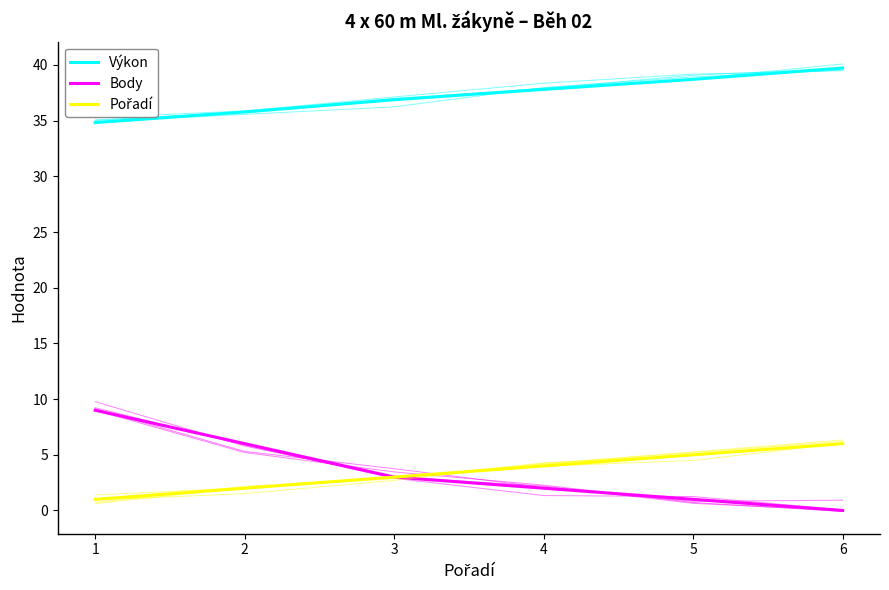

Which series has the largest total across all categories?

Výkon